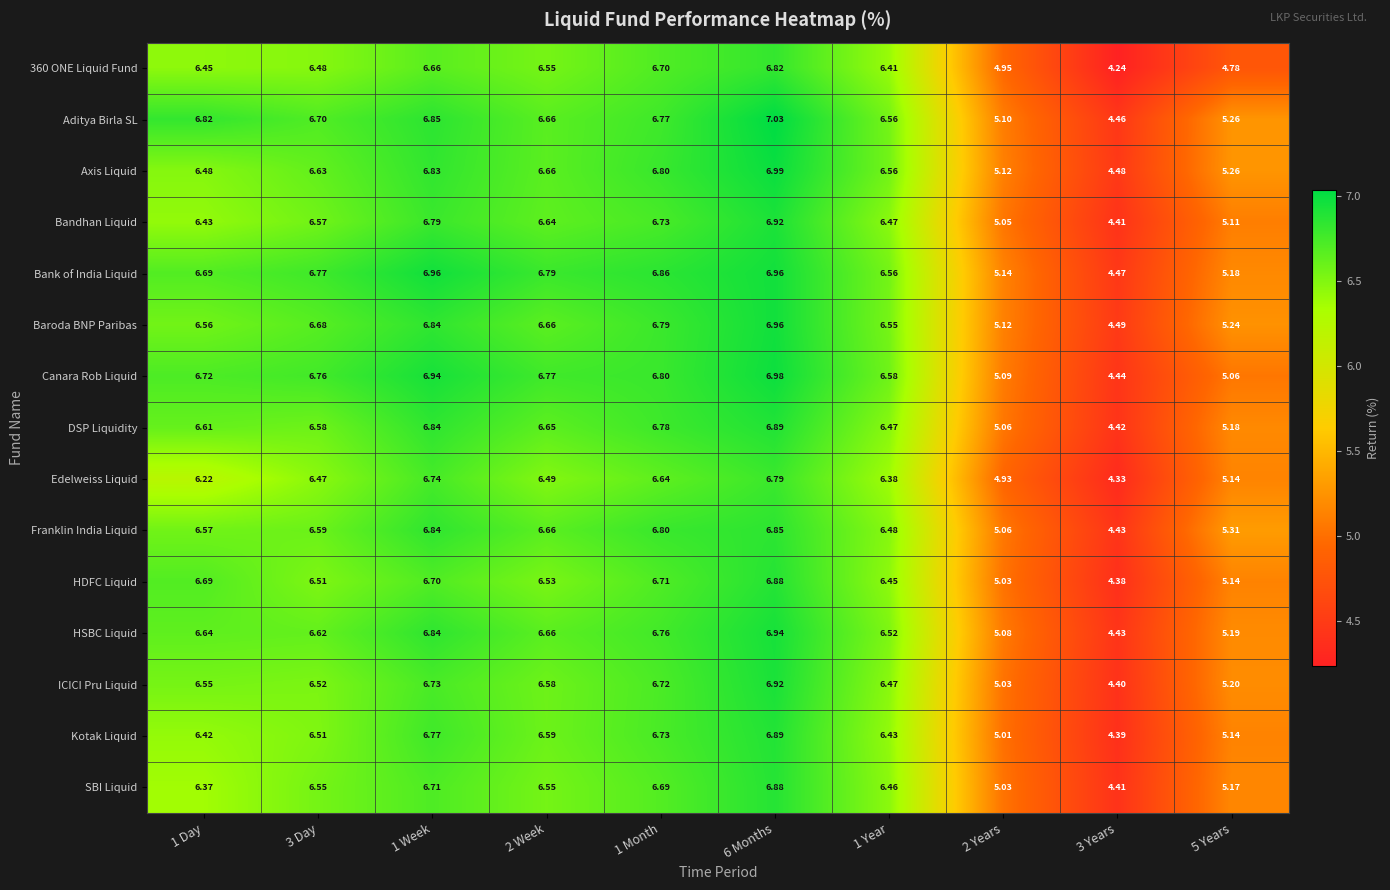

Between 2 Week and 1 Month, which series saw the biggest shift?

HDFC Liquid